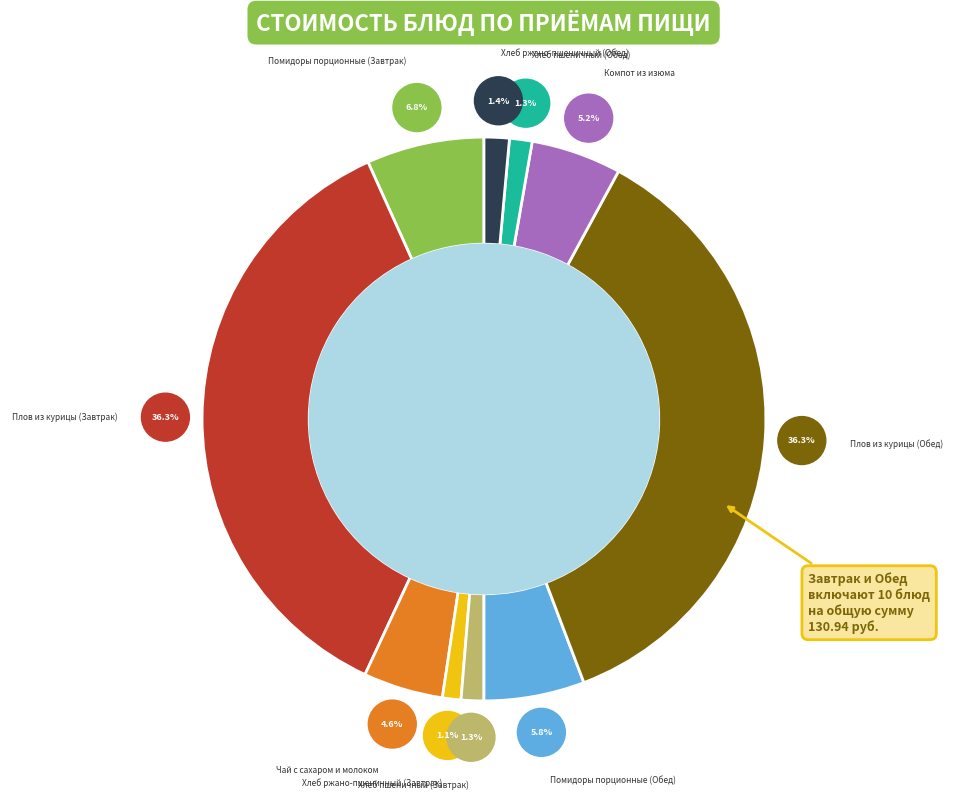

Which has a higher value, Хлеб ржано-пшеничный (Обед) or Помидоры порционные (Обед)?

Помидоры порционные (Обед)